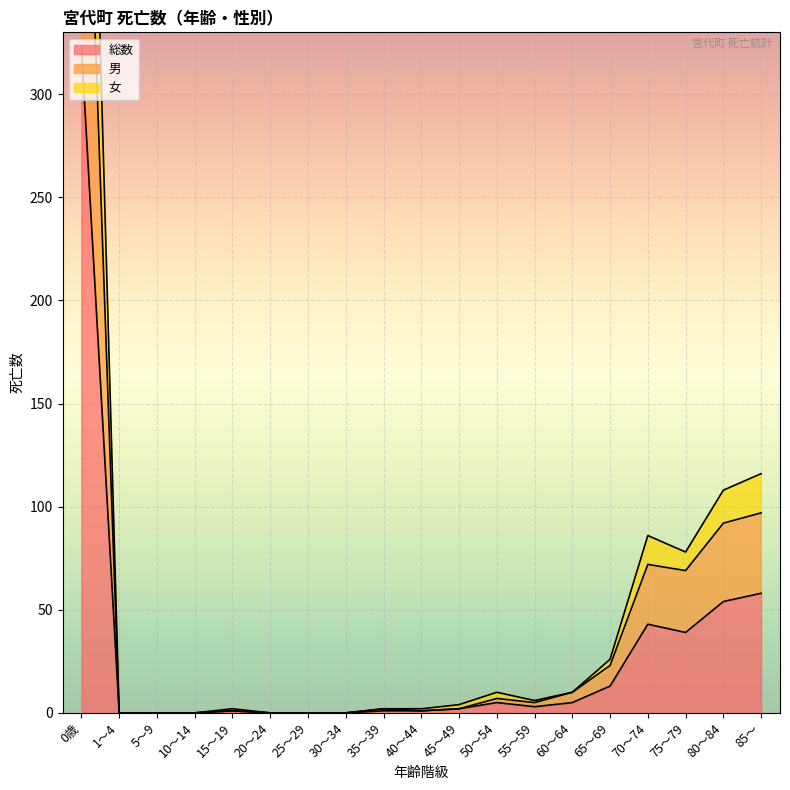

What are all the series names shown in the legend?

総数, 男, 女